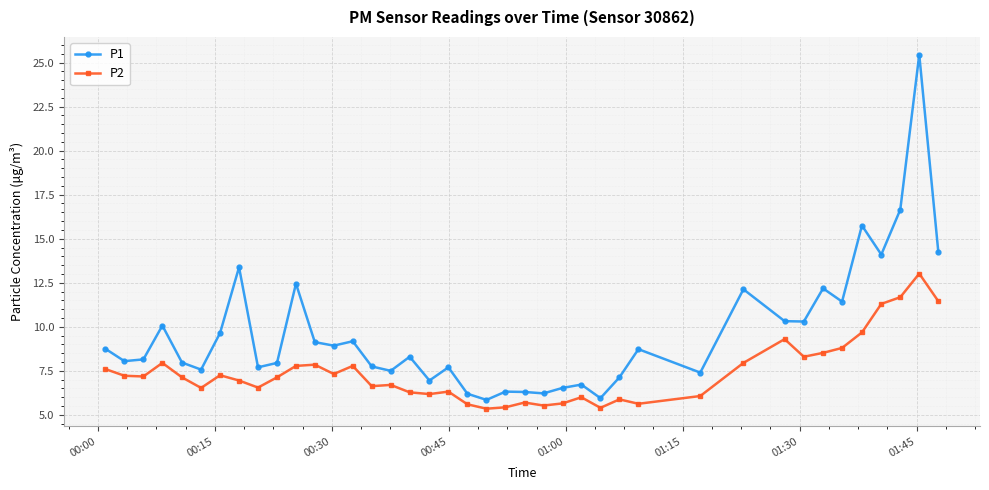

How many distinct data groups are displayed?

2